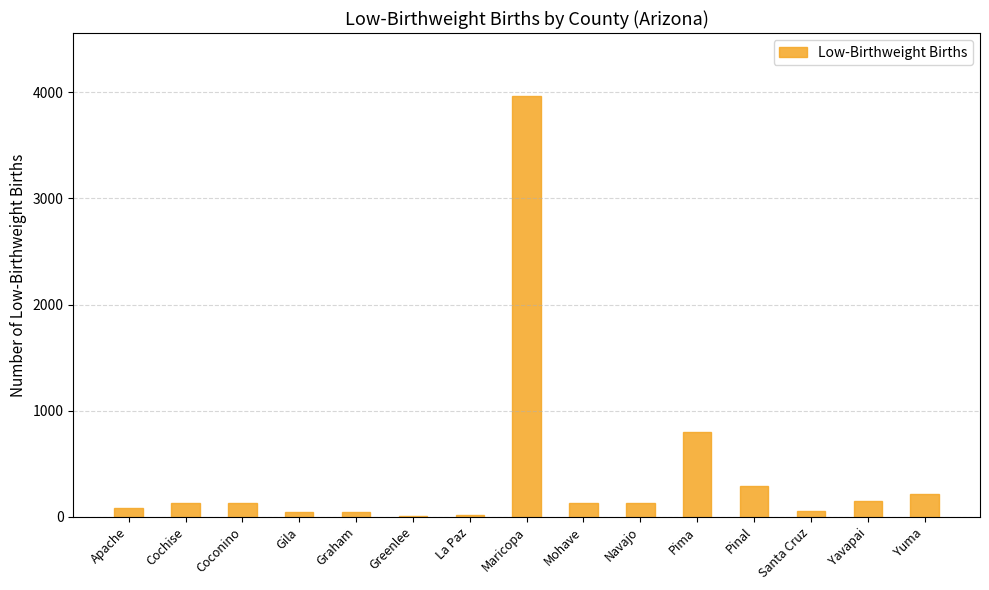

What is the change in value from Pima to Yavapai?

-659